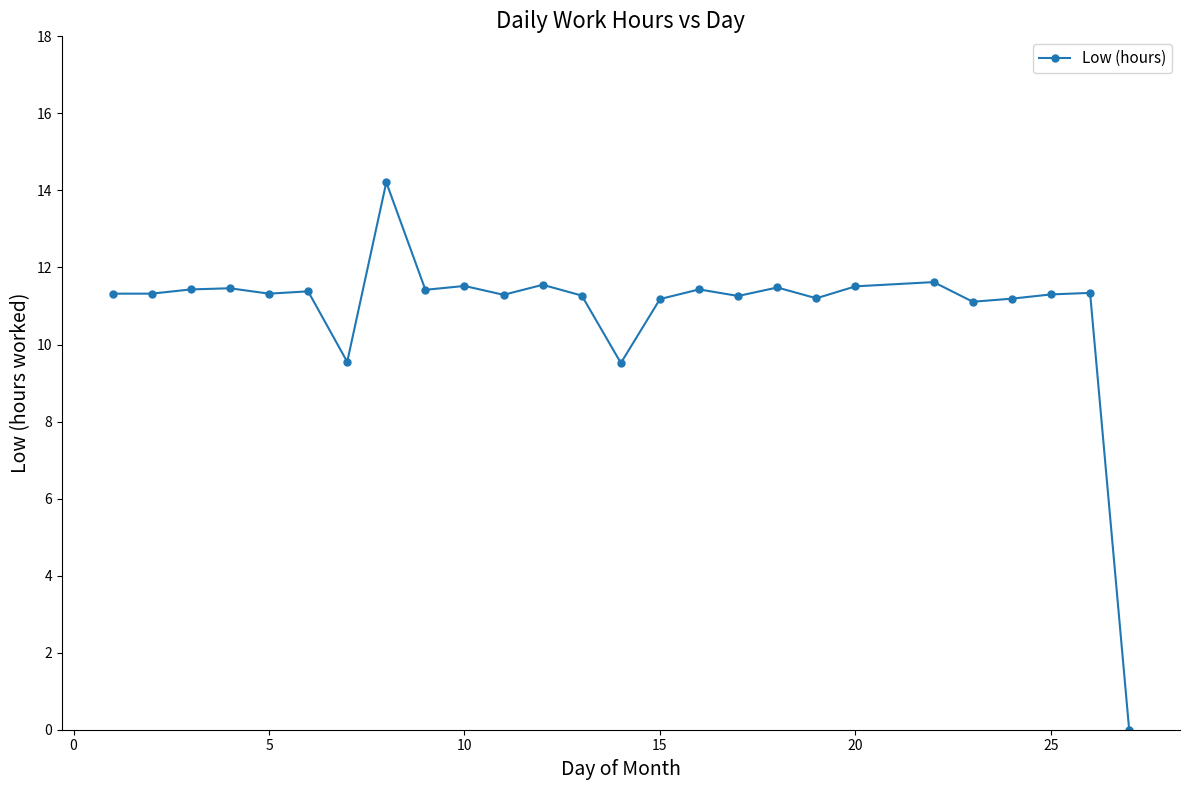

True or false: there are more than 1 points higher than both neighbors.

True